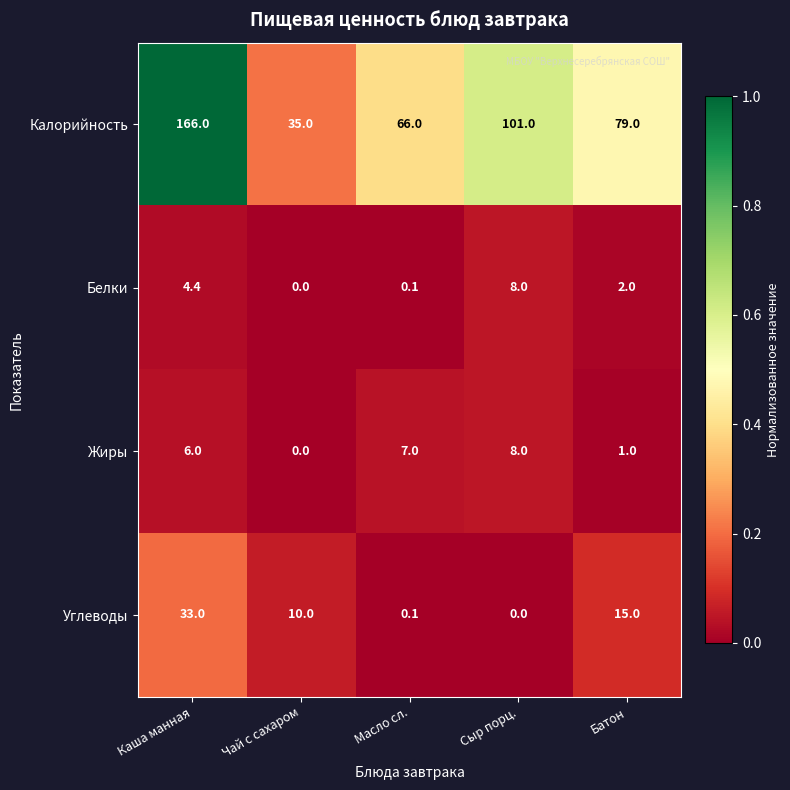

At which category is the sum across all series the highest?

Каша манная